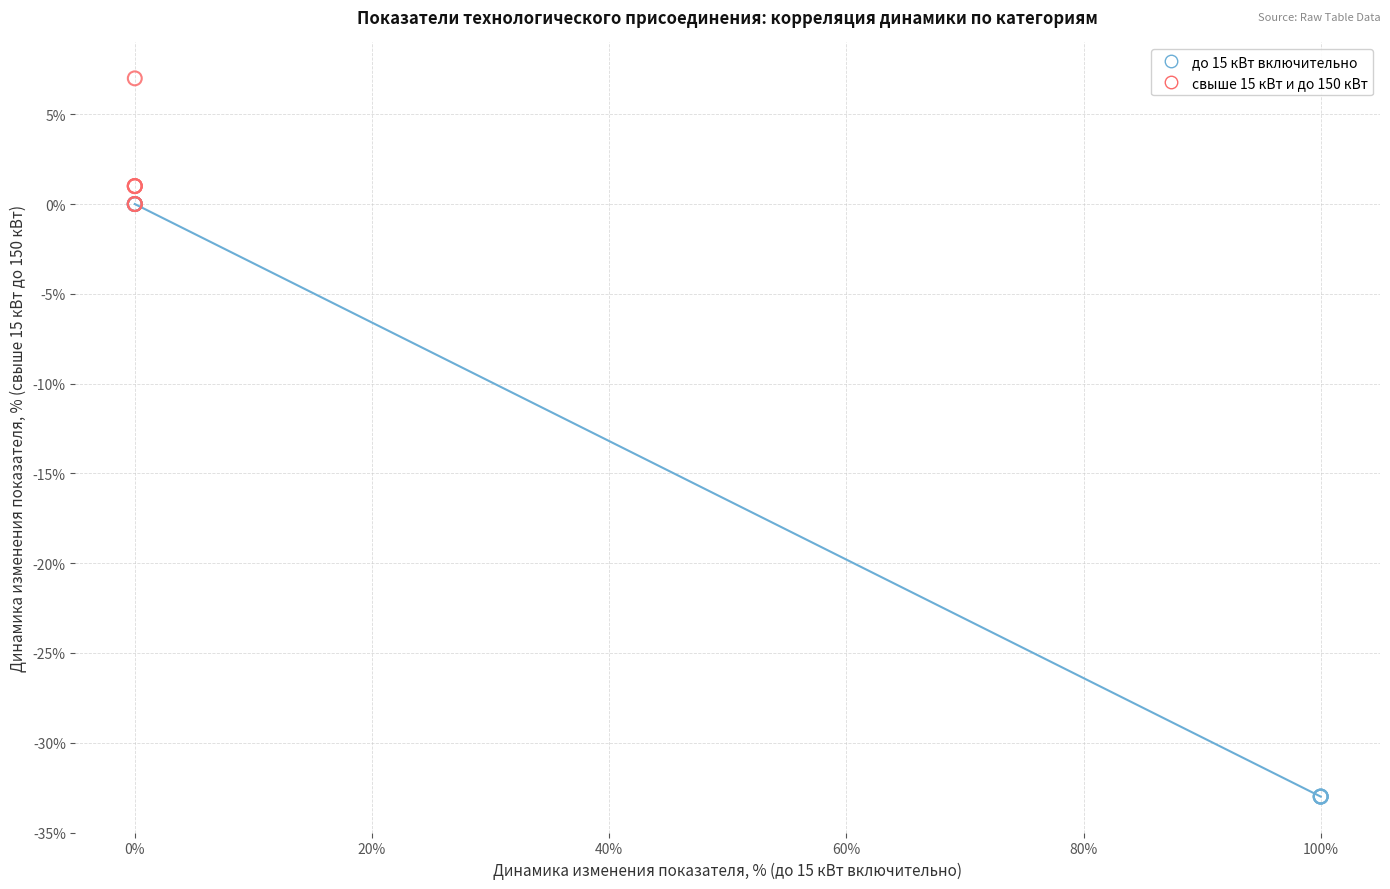

What are all the series names shown in the legend?

до 15 кВт включительно, свыше 15 кВт и до 150 кВт